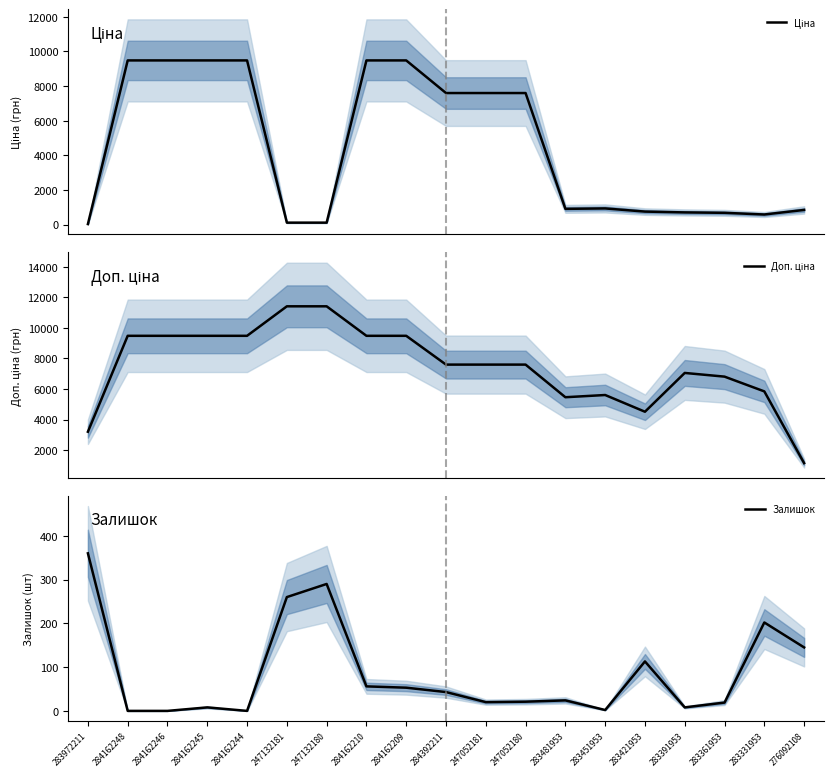

How many categories are shown in the chart?

19